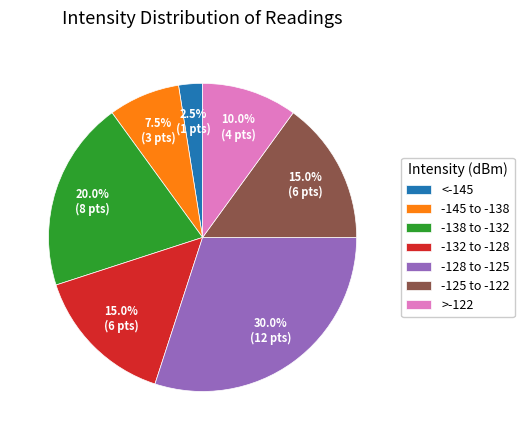

Combined, do -145 to -138 and <-145 account for over 50%?

No